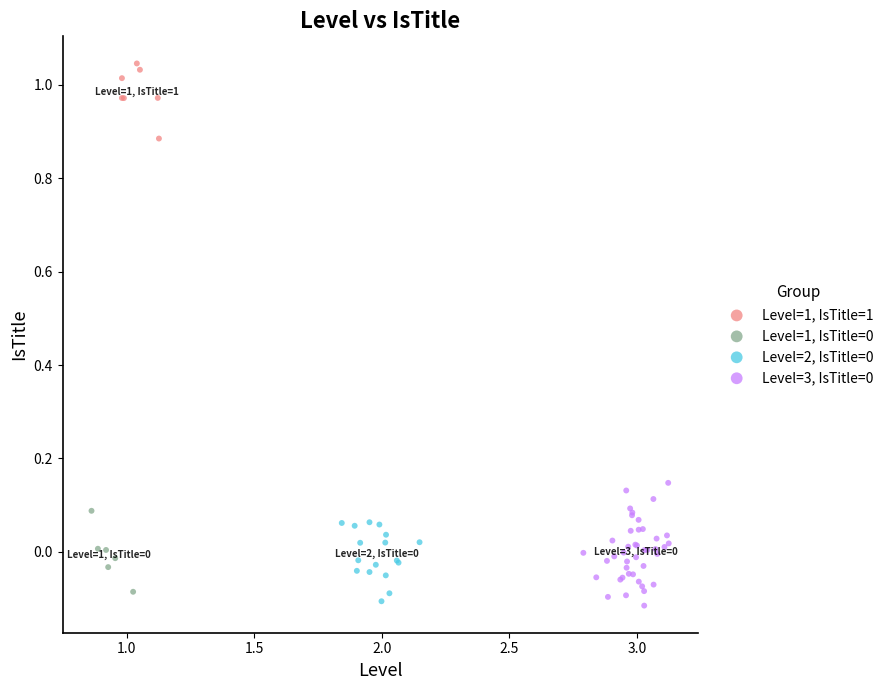

Which series reaches the maximum Y coordinate?

Level=1, IsTitle=1